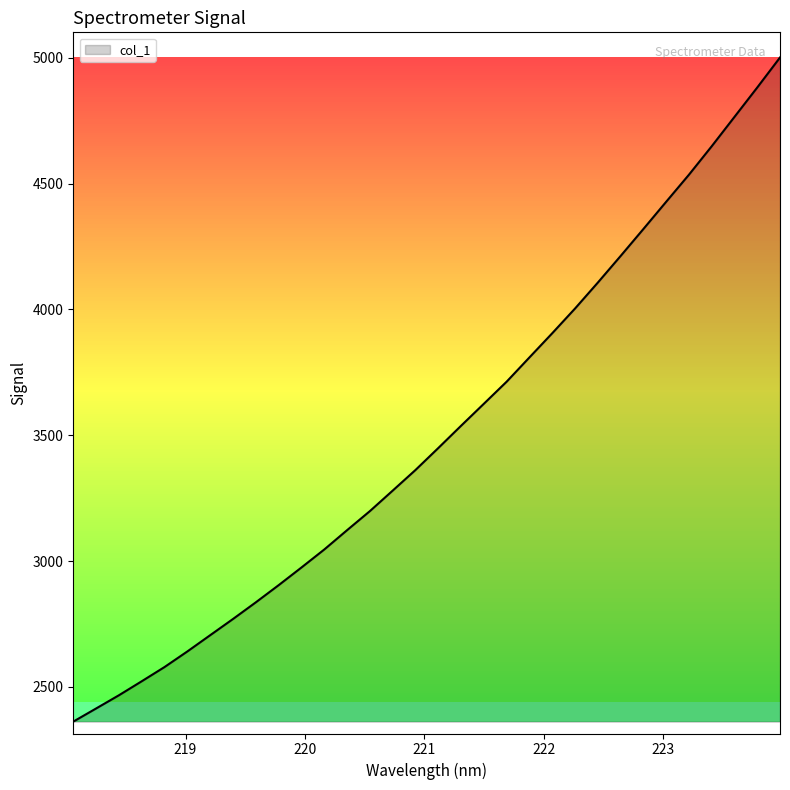

Does the chart have visible grid lines?

No